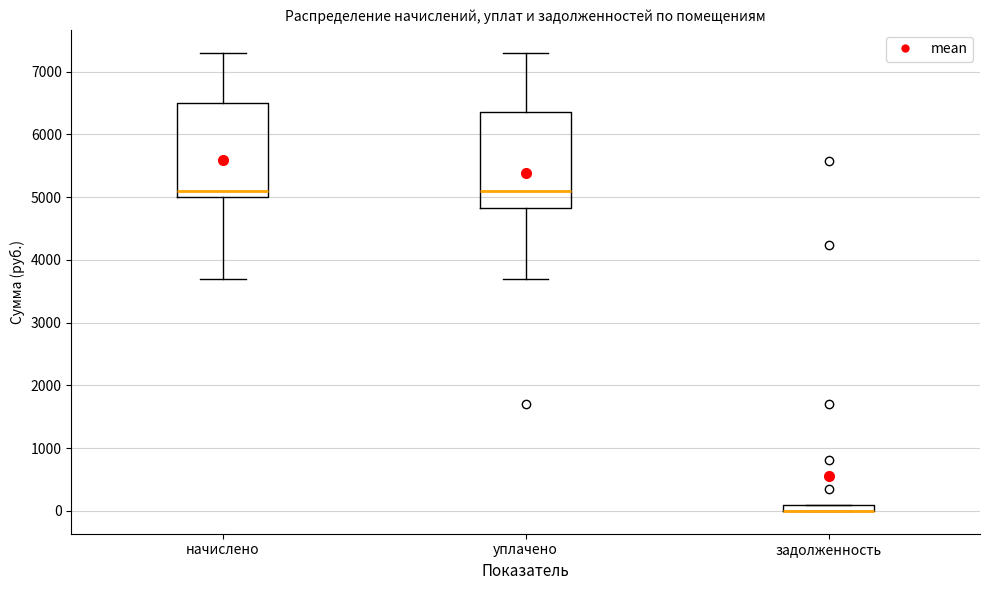

Where is the upper edge of the box for задолженность on the y-axis? The values are not printed on the chart, so give them approximately, as read against the axis.

100